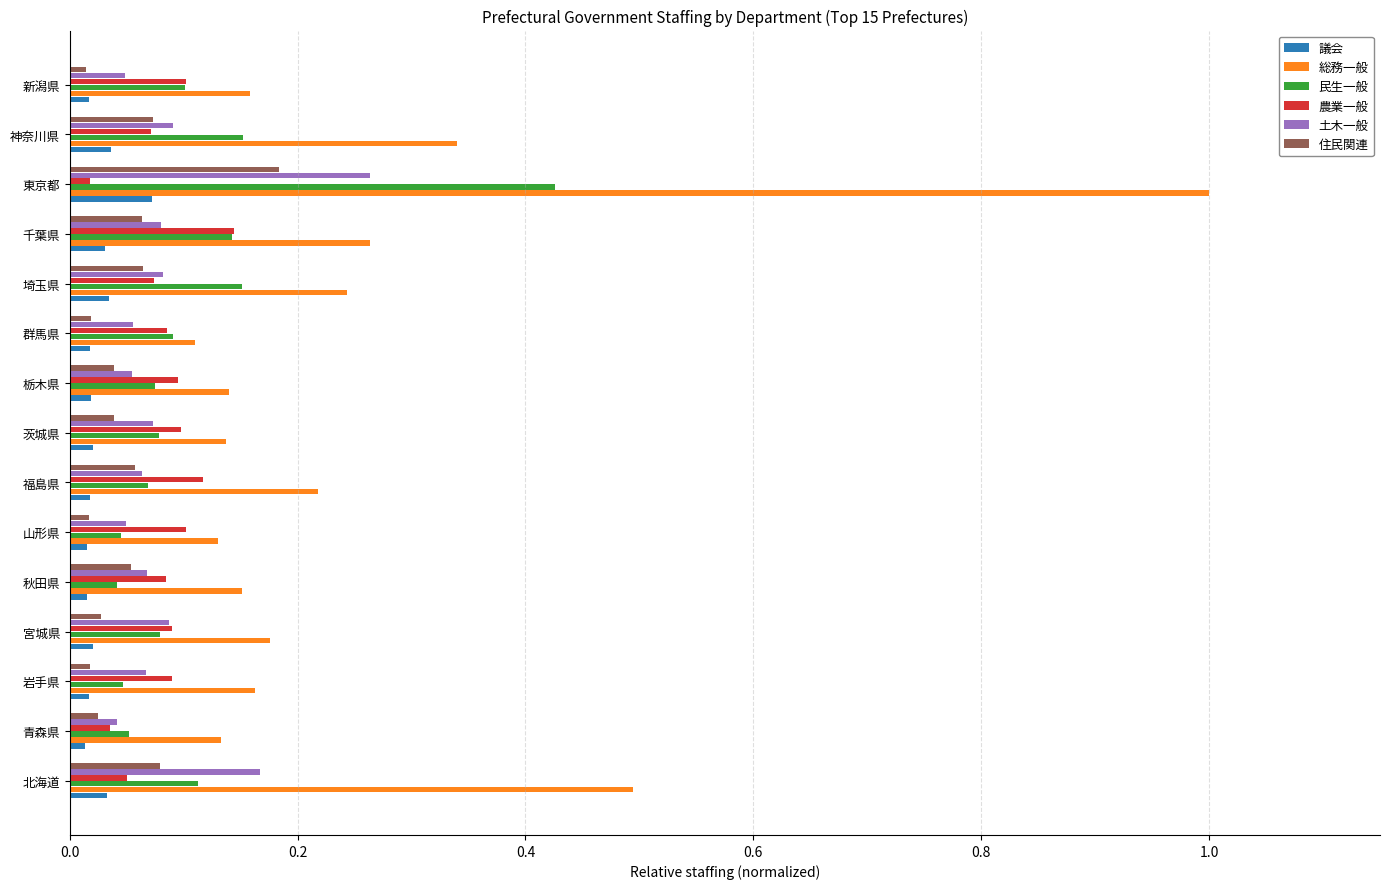

At which category is the sum across all series the highest?

東京都